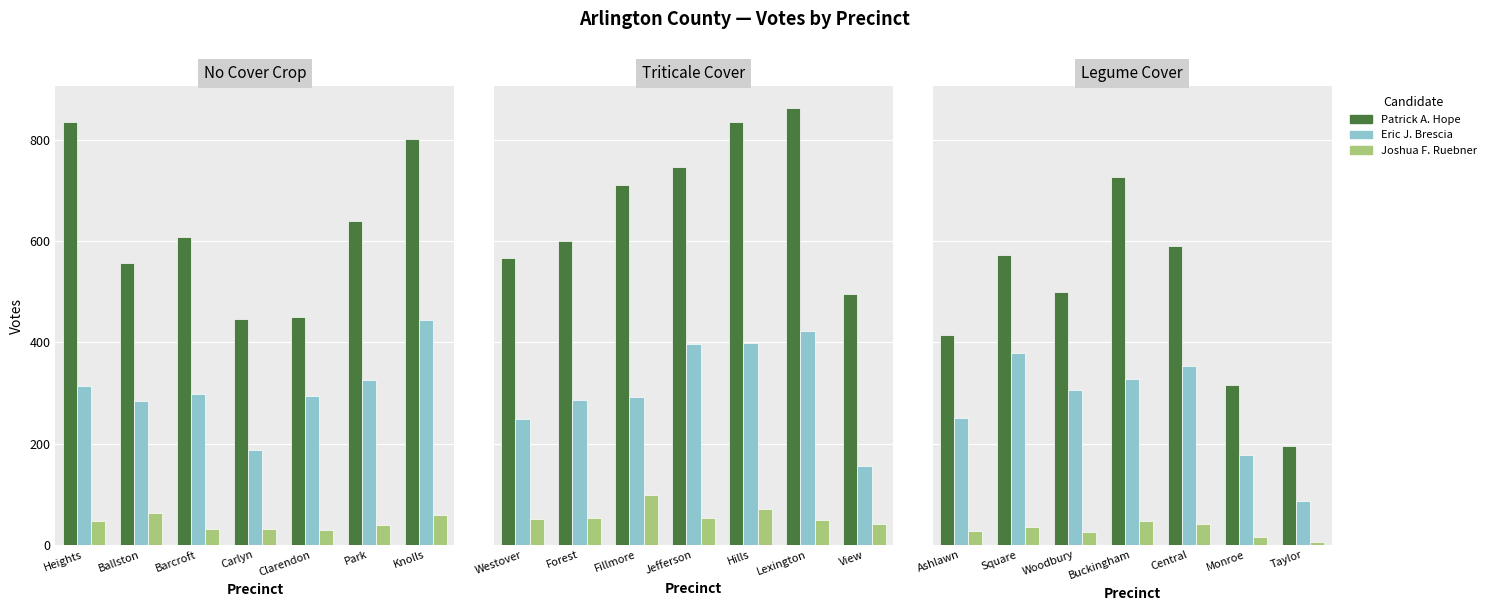

Which series has the largest total across all categories?

Patrick A. Hope